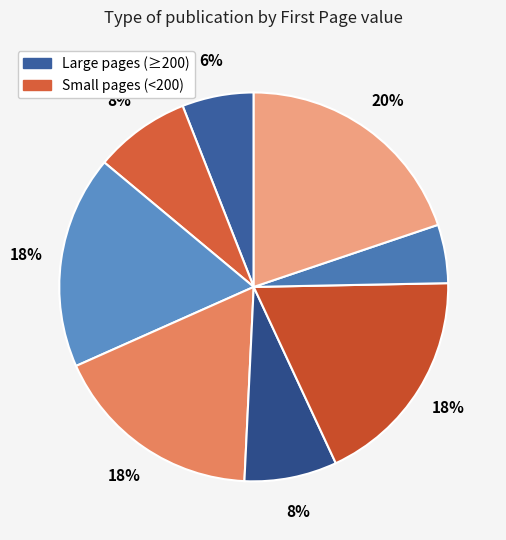

How many slices are in this pie chart?

8